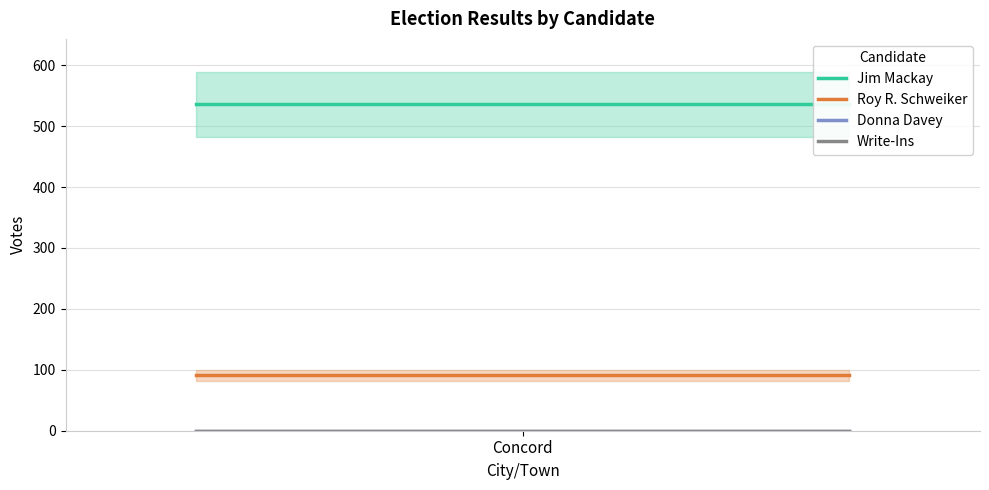

Reading right to left, what are all the values shown in this chart?

Jim Mackay: 536	536	536
Roy R. Schweiker: 91	91	91
Donna Davey: 0	0	0
Write-Ins: 0	0	0